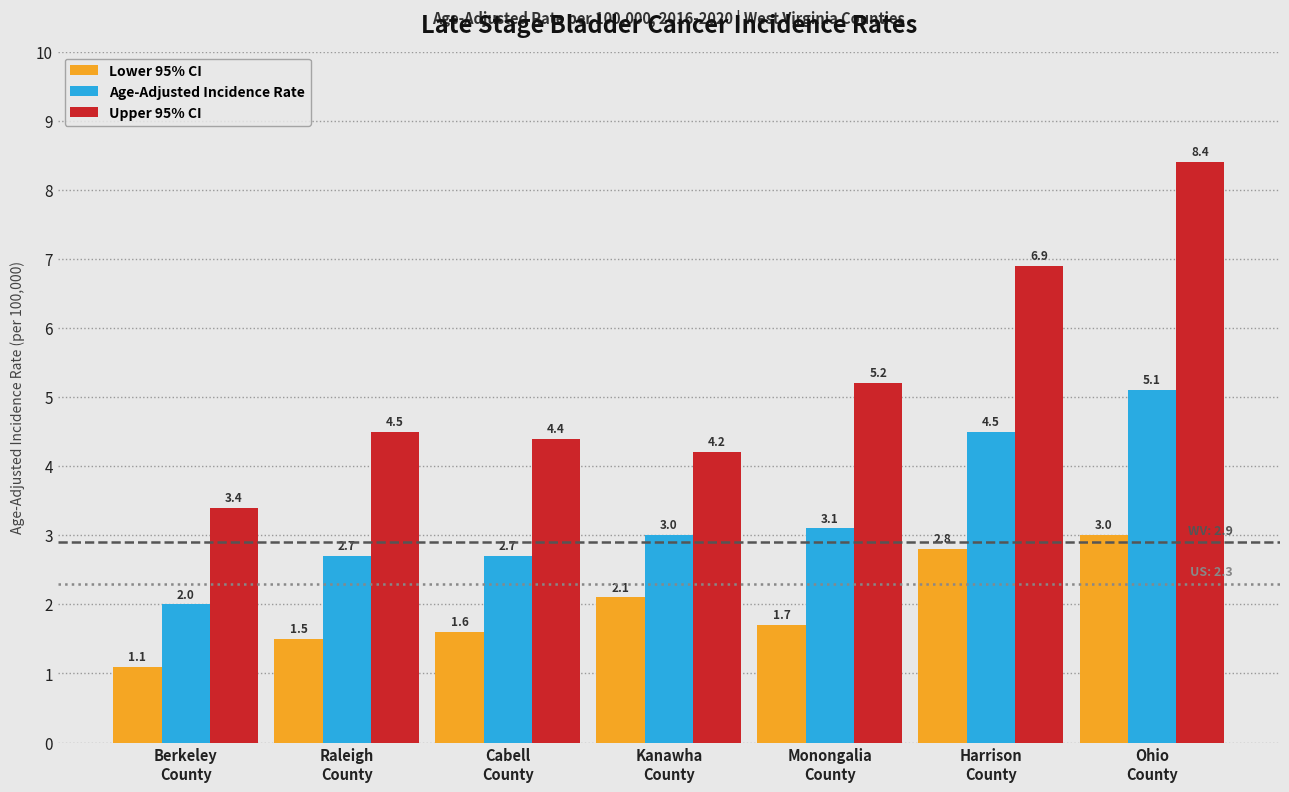

Reading left to right, extract all data points from this chart.

Lower 95% CI: Berkeley
County=1.1	Raleigh
County=1.5	Cabell
County=1.6	Kanawha
County=2.1	Monongalia
County=1.7	Harrison
County=2.8	Ohio
County=3.0
Age-Adjusted Incidence Rate: Berkeley
County=2.0	Raleigh
County=2.7	Cabell
County=2.7	Kanawha
County=3.0	Monongalia
County=3.1	Harrison
County=4.5	Ohio
County=5.1
Upper 95% CI: Berkeley
County=3.4	Raleigh
County=4.5	Cabell
County=4.4	Kanawha
County=4.2	Monongalia
County=5.2	Harrison
County=6.9	Ohio
County=8.4